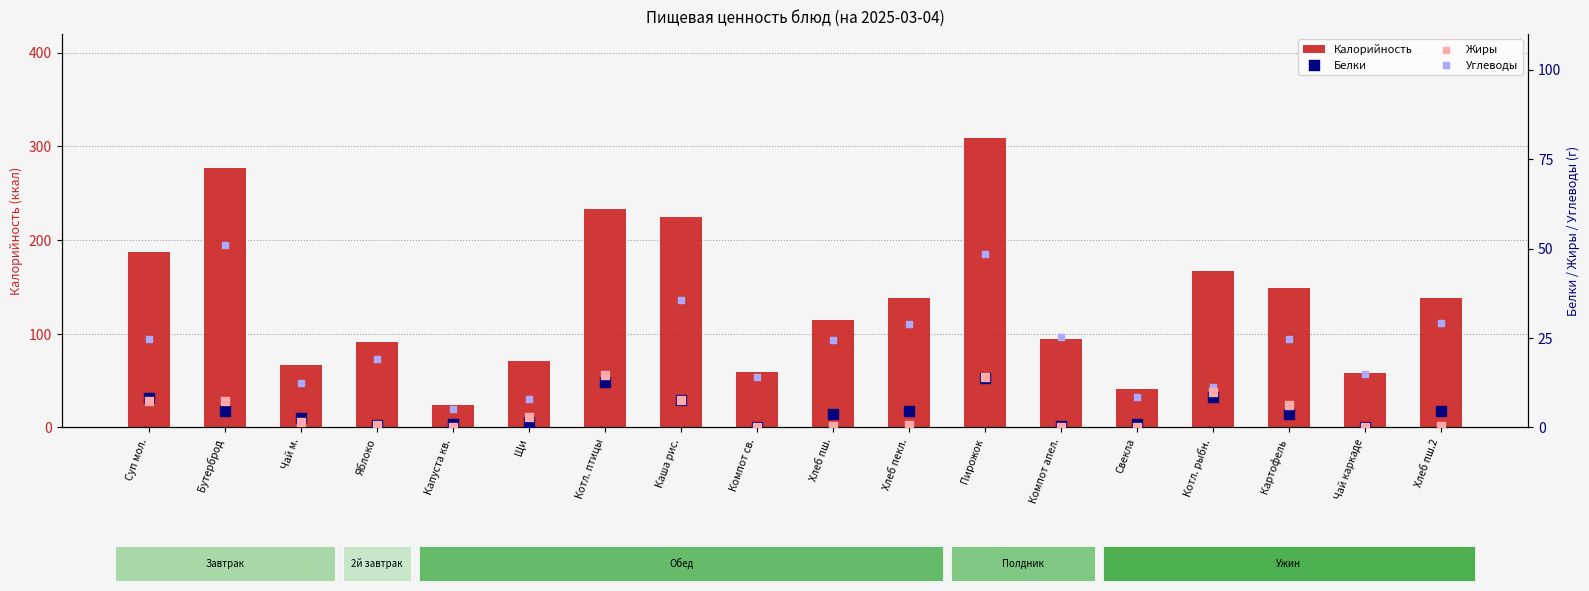

What is the total value across all series at Чай каркаде?

73.2